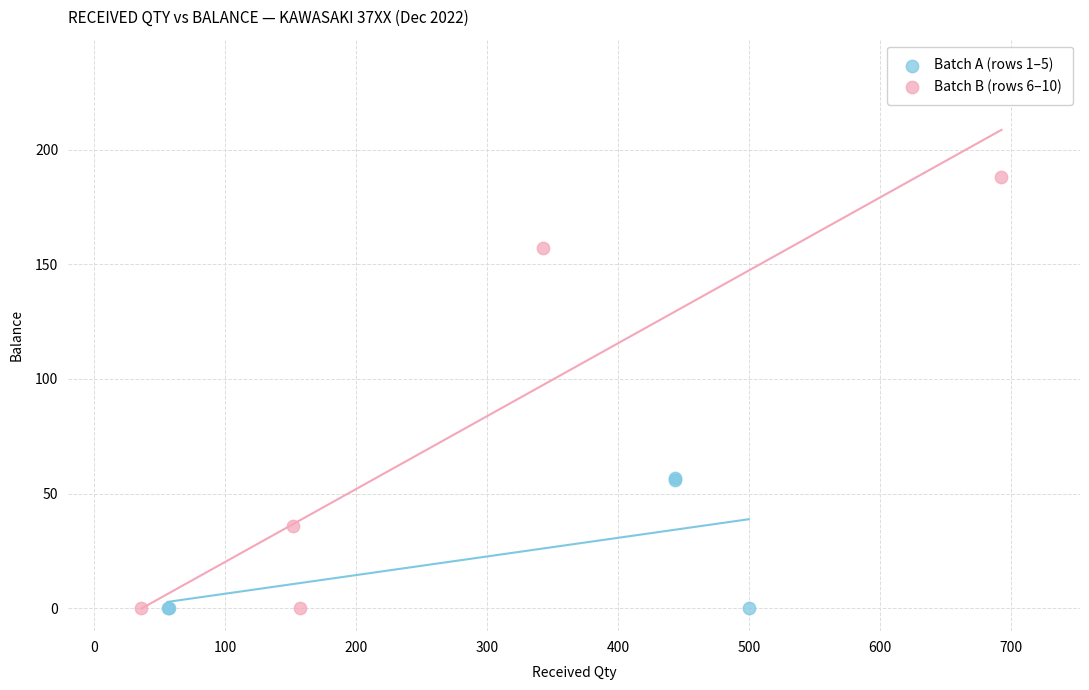

Which series has the widest spread of Y values?

Batch B (rows 6–10)